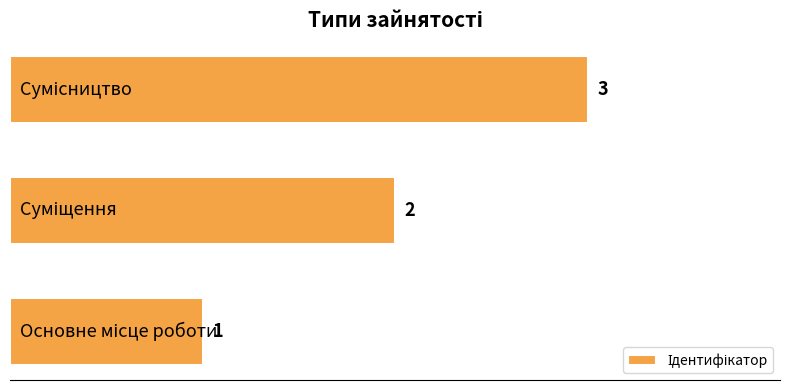

How many categories are shown in the chart?

3